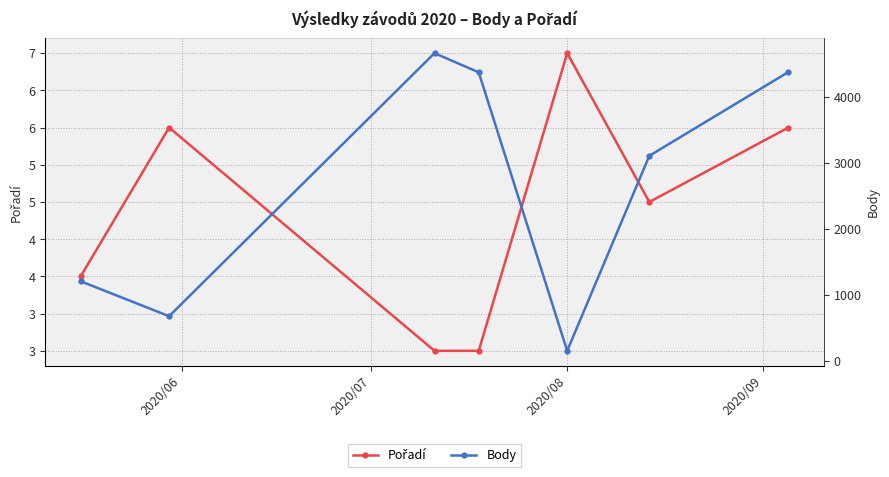

What is the value of the Pořadí point at the 6th from the left?

5